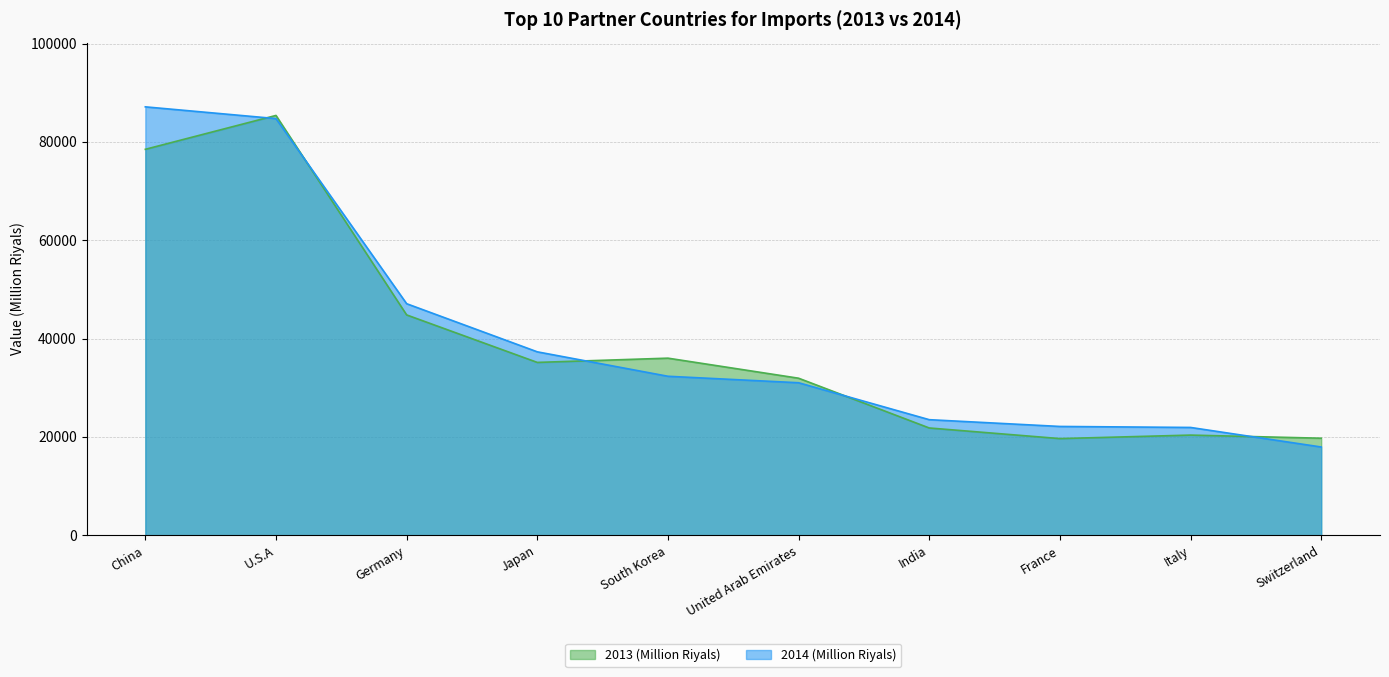

How many data points in 2014 (Million Riyals) are less than 32336?

5